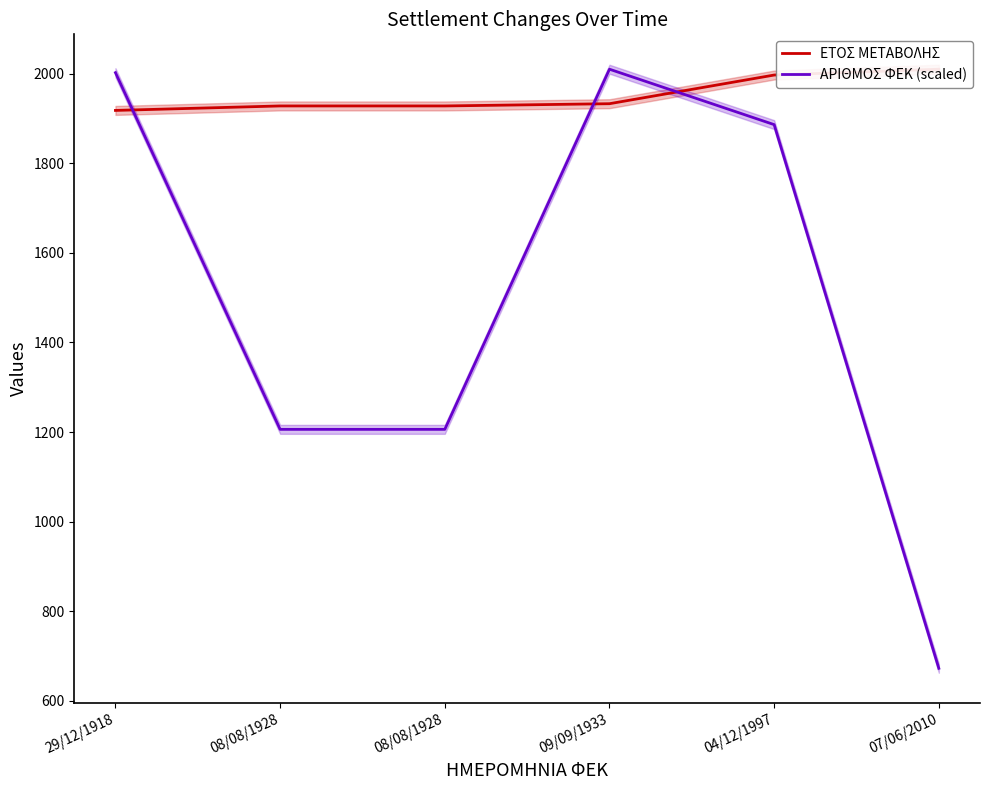

True or false: ΑΡΙΘΜΟΣ ΦΕΚ (scaled) and ΕΤΟΣ ΜΕΤΑΒΟΛΗΣ cross at least once.

True